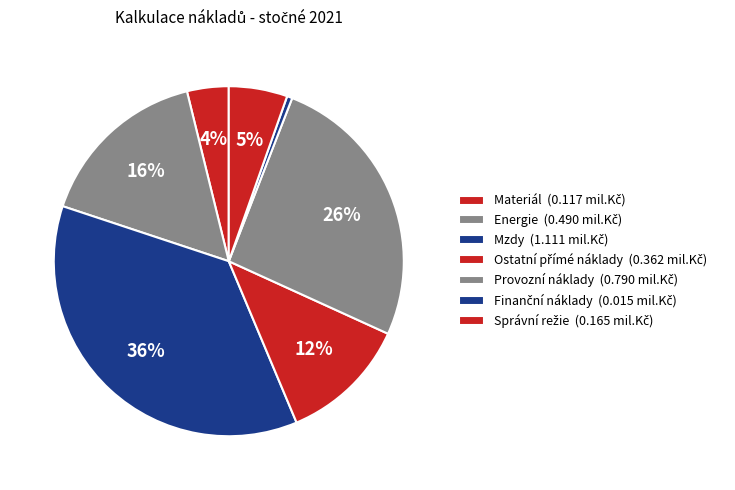

How many segments does this pie chart have?

7